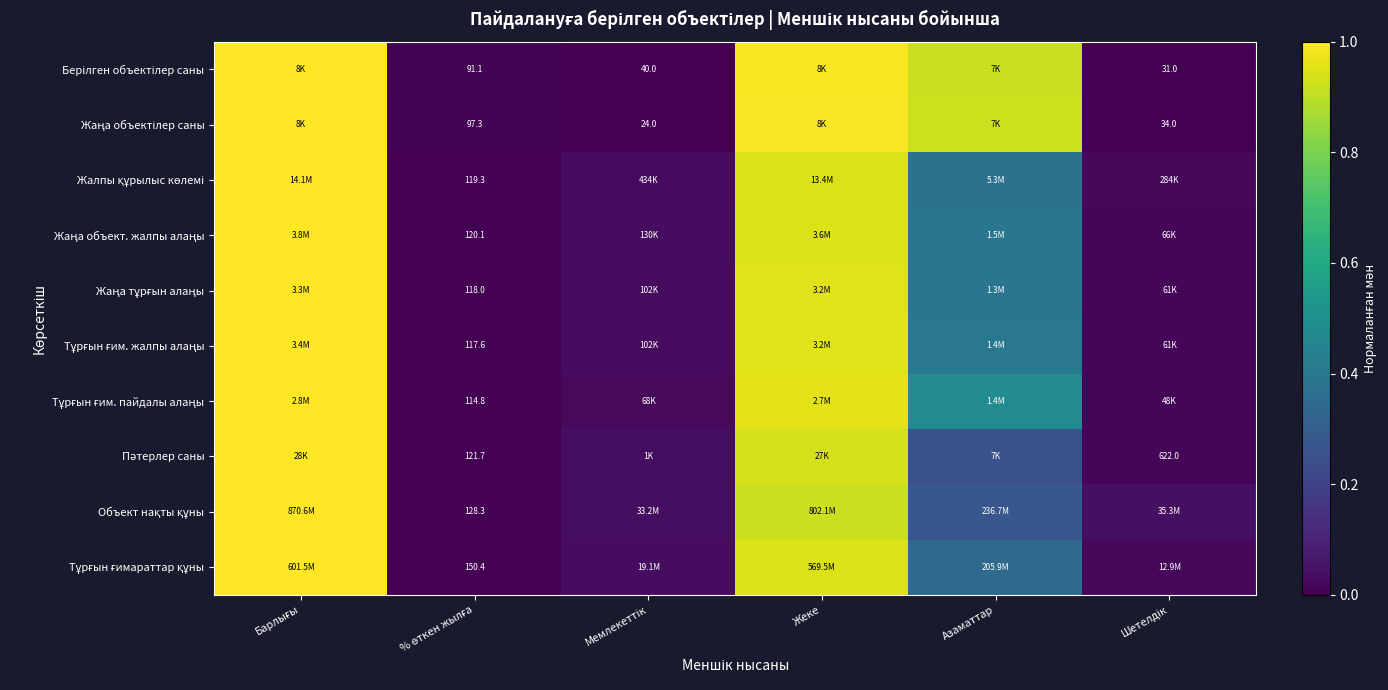

At how many categories does at least one series exceed 0?

6